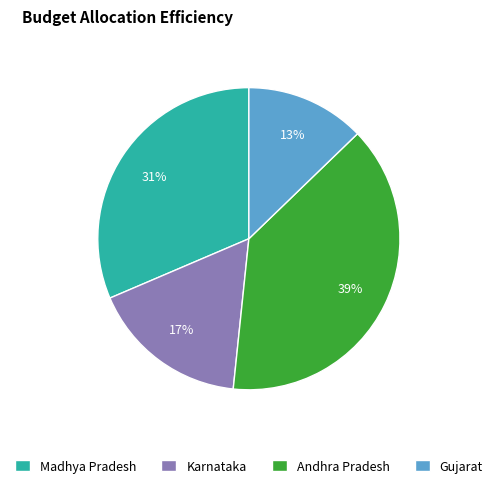

To the nearest percent, what is the difference between the largest and smallest slice percentages?

26%